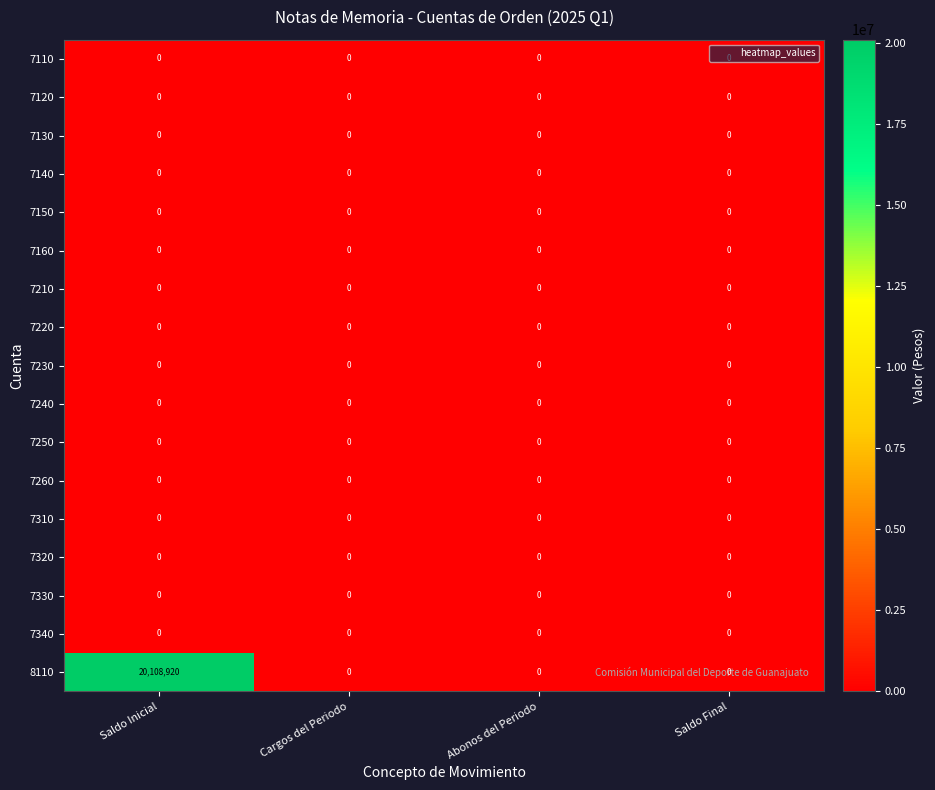

The value of 7230 at Saldo Final is 0. True or false?

True